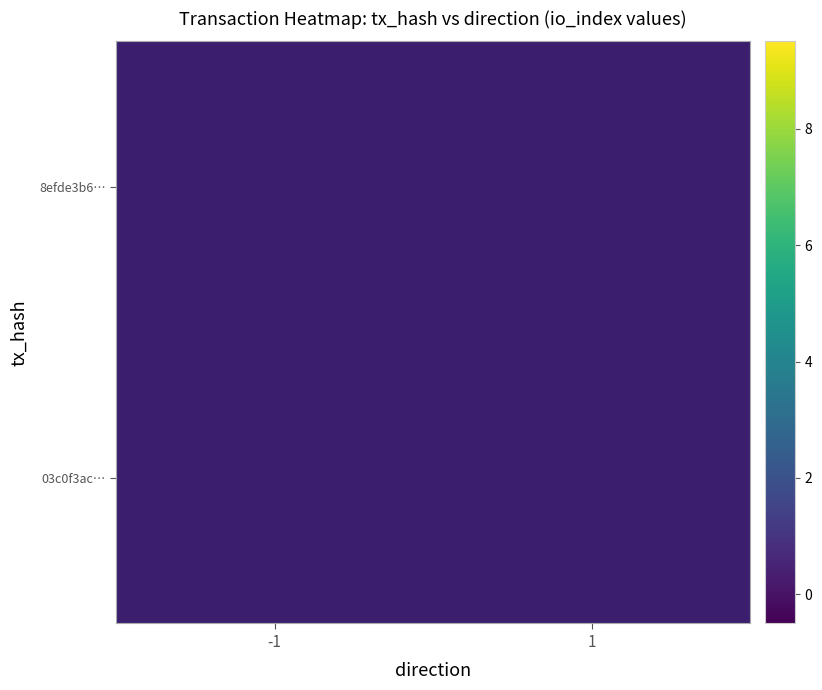

Rank the series by their maximum value, from lowest to highest.

8efde3b6…, 03c0f3ac…